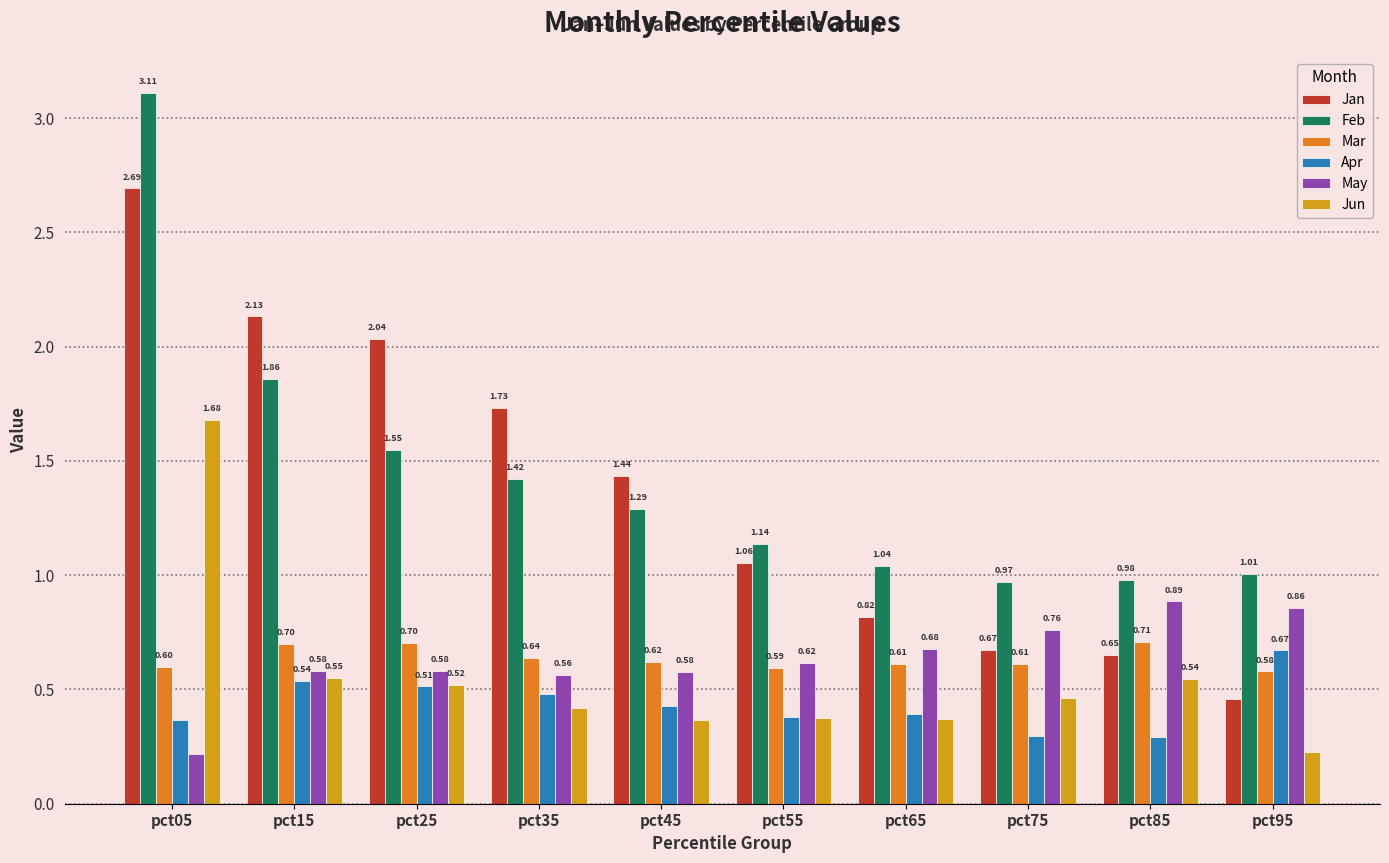

Which category has the highest value across all series?

pct05